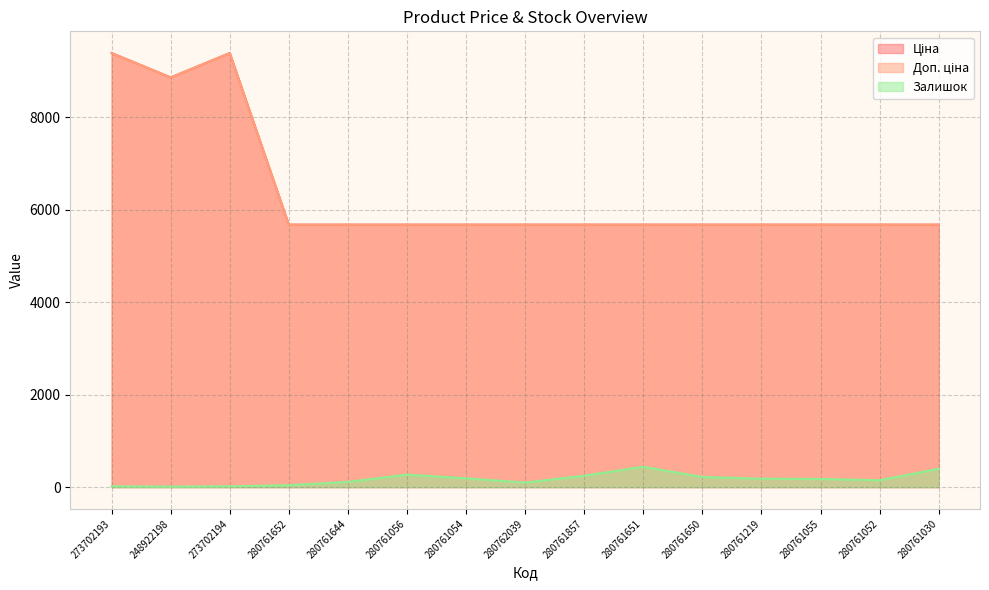

True or false: Залишок and Доп. ціна intersect in this chart.

False